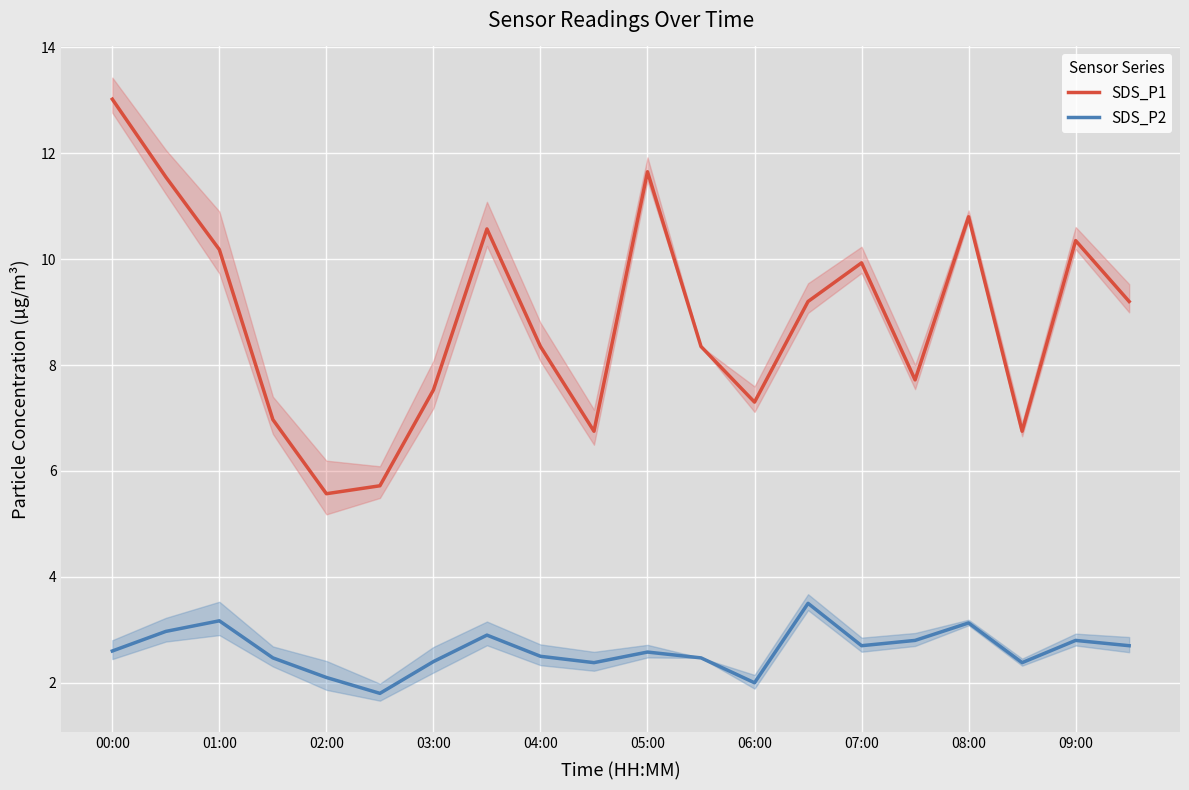

What is the highest value of the SDS_P2 series?

3.5